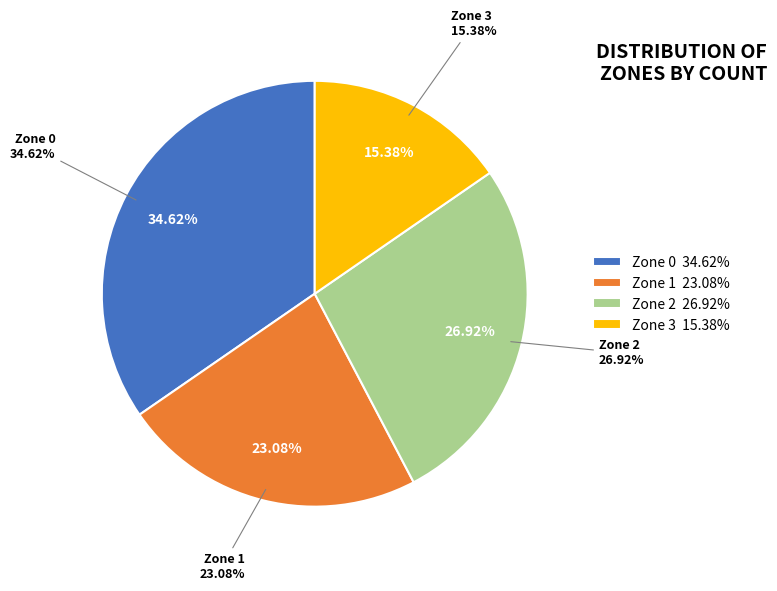

How many slices are in this pie chart?

4